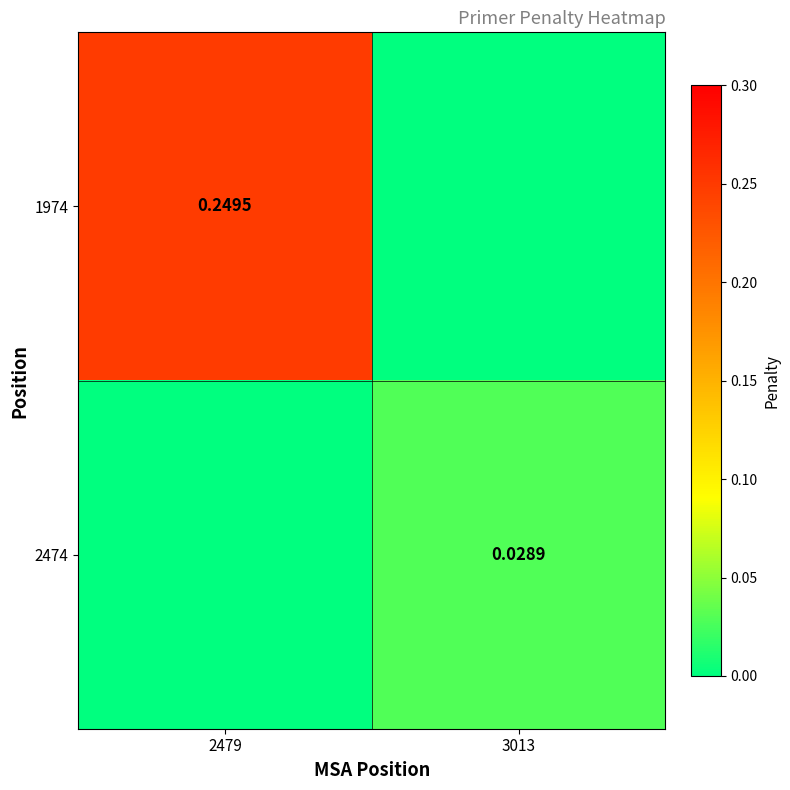

Is the value of 1974 at 2479 greater than the value of 2474 at 3013?

Yes